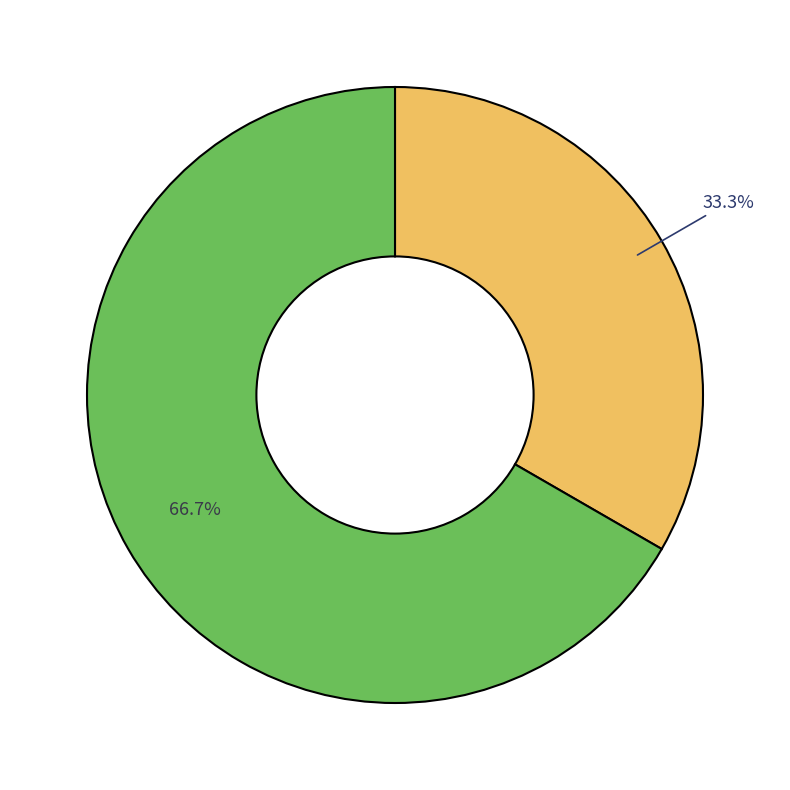

Does any single category account for the majority?

Yes